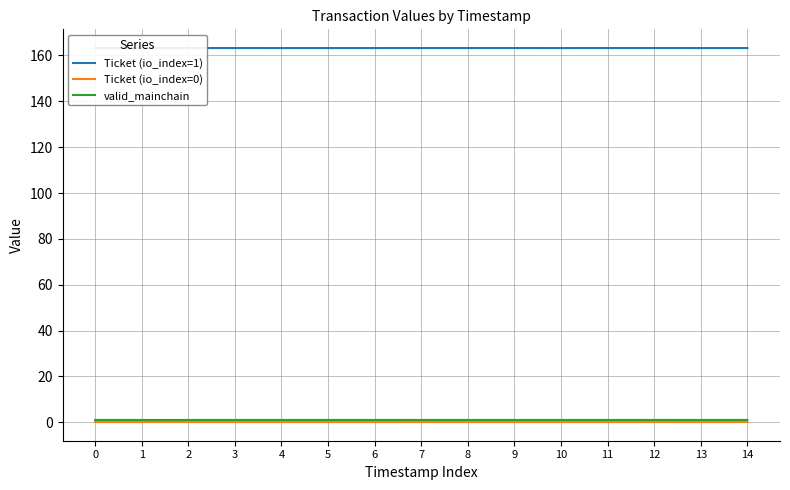

The Ticket (io_index=1) series shows 223.0 at 12. True or false?

False